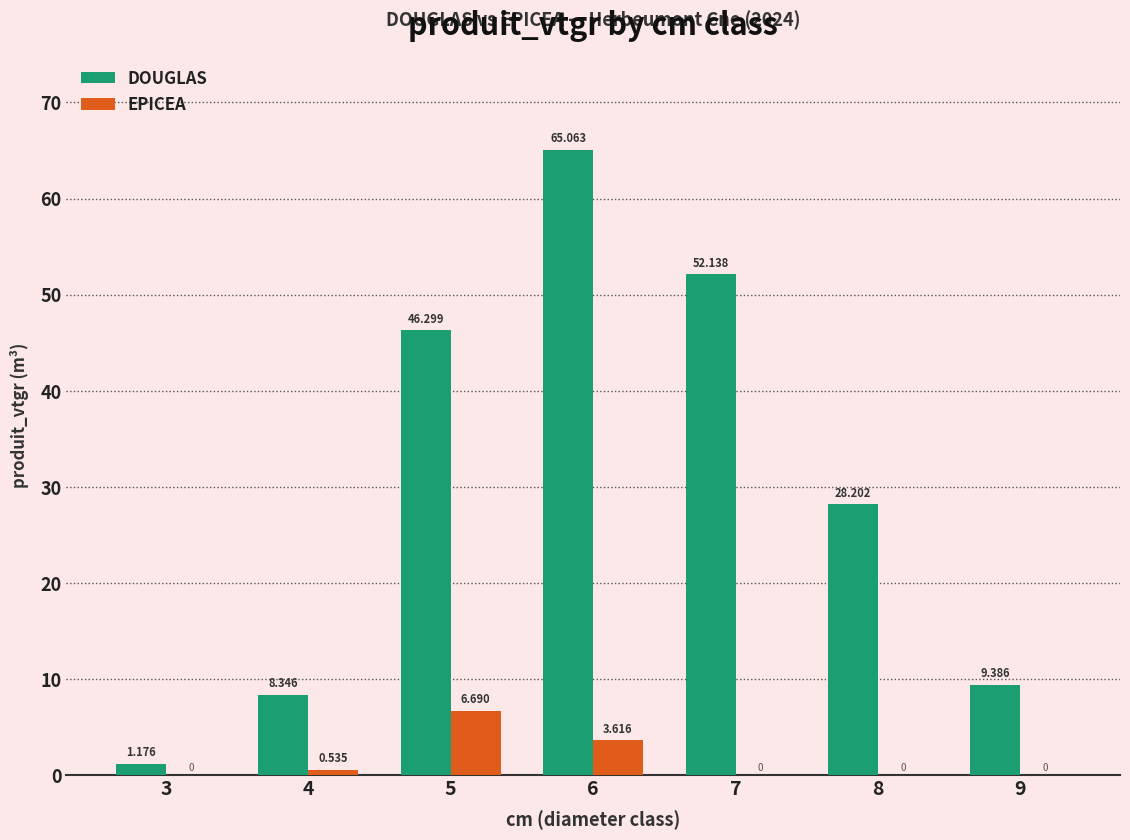

What is the difference between the DOUGLAS values at 8 and 5?

18.1